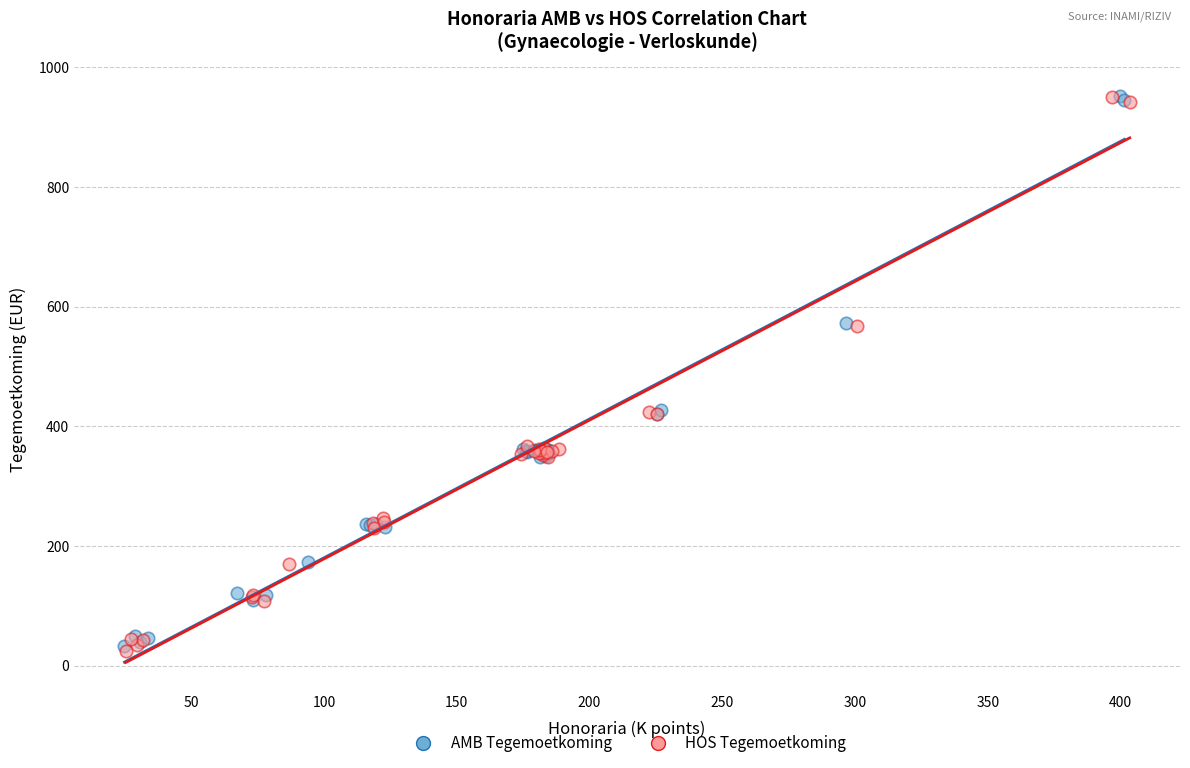

Which series has the widest spread of Y values?

HOS Tegemoetkoming